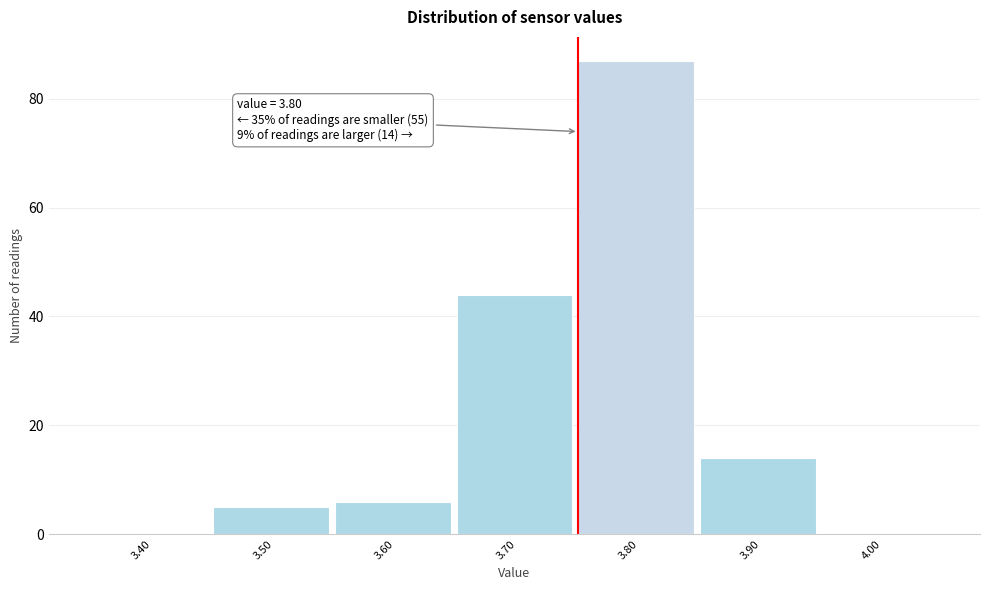

Reading left to right, what are all the values shown in this chart?

3.40=0	3.50=5	3.60=6	3.70=44	3.80=87	3.90=14	4.00=0